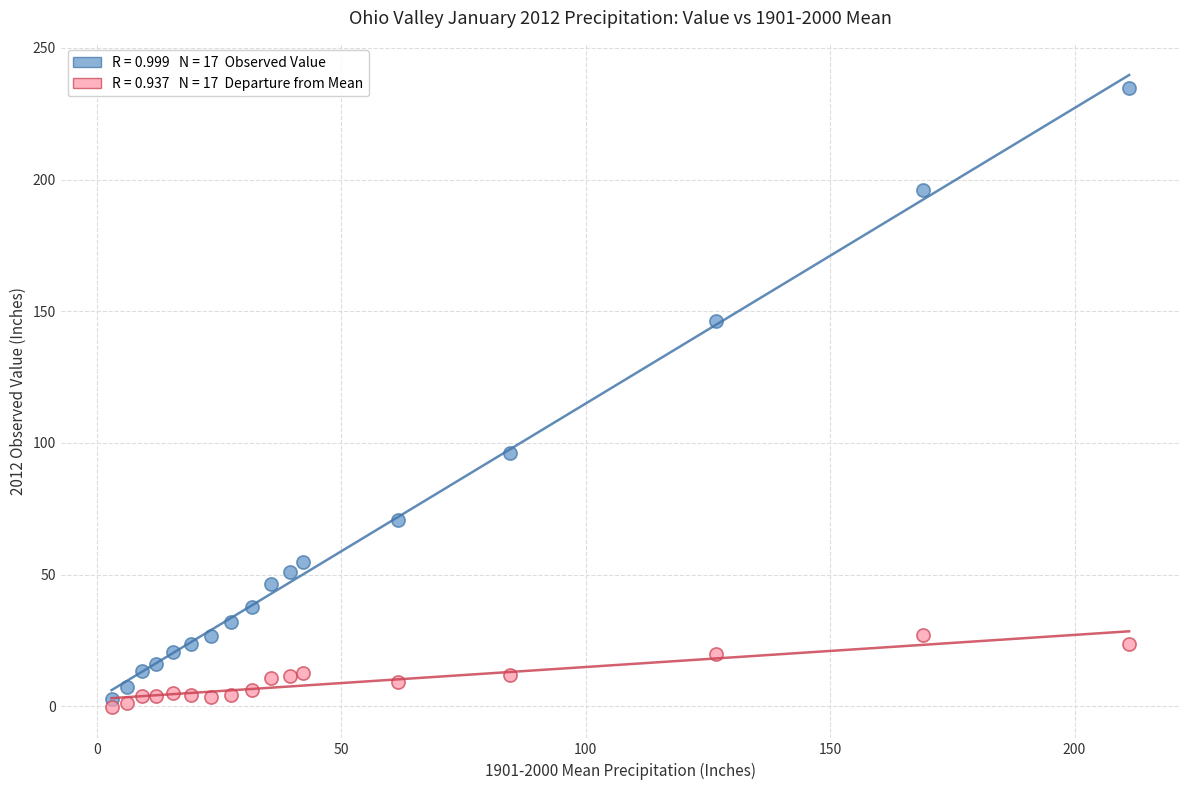

Across all data points, what is the range of X values (max minus min)?

208.1